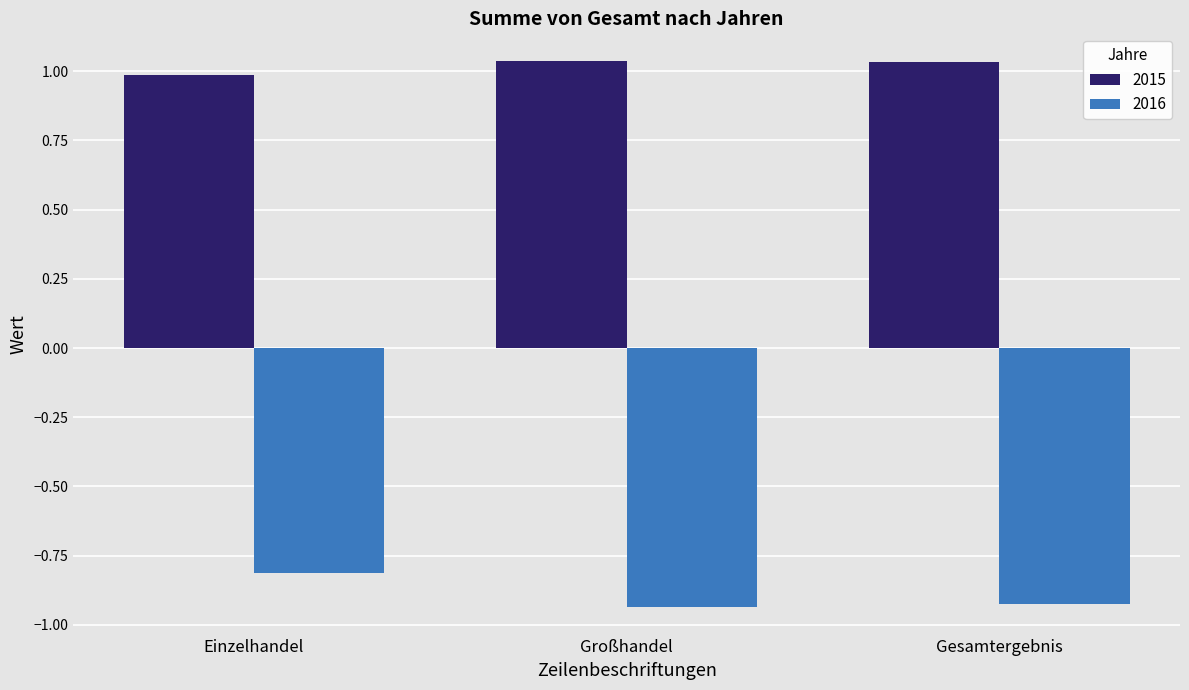

True or false: 2015 has a value of 1.0 at Großhandel.

True